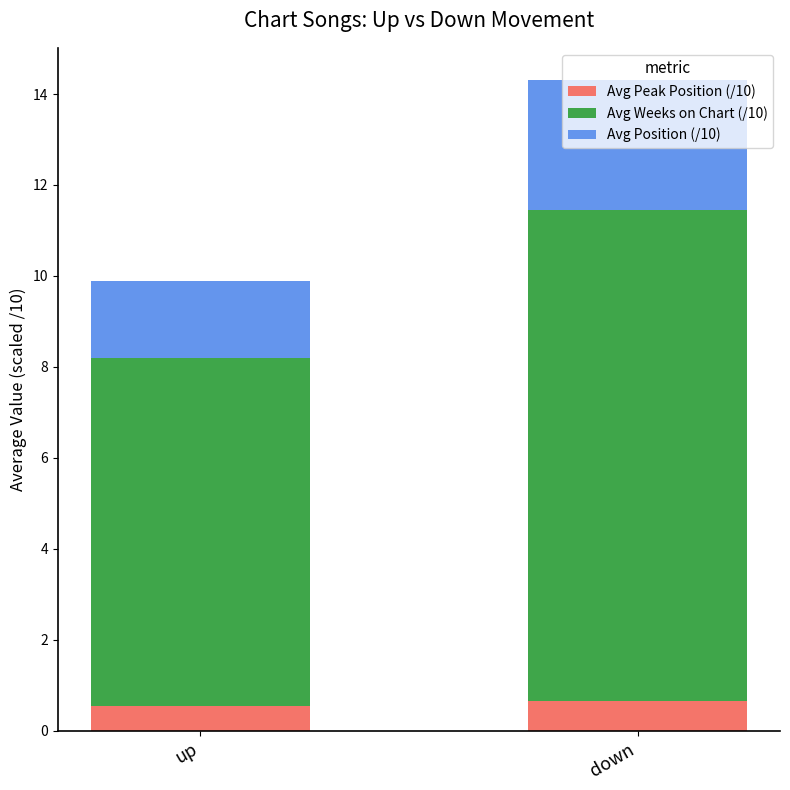

What is the total value across all series at down?

14.3